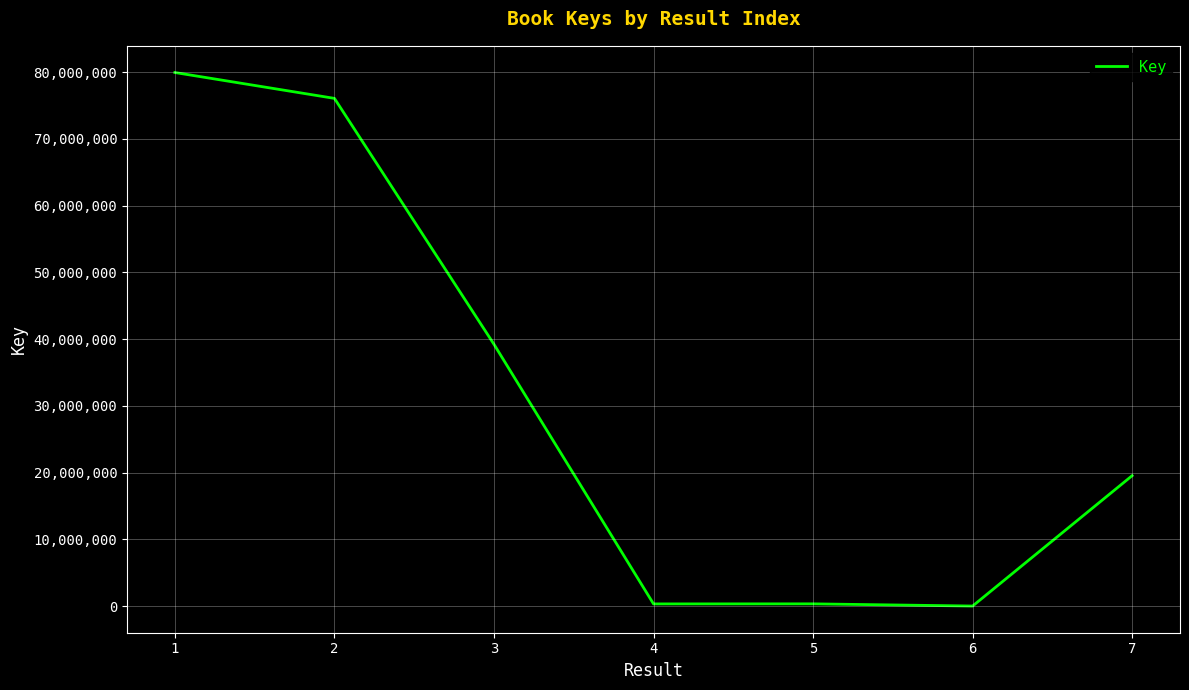

What is the average value?

30771408